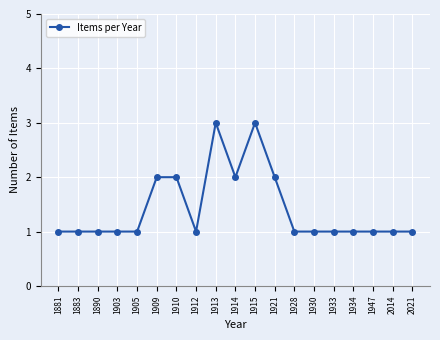

Between 1921 and 1947, which is larger?

1921